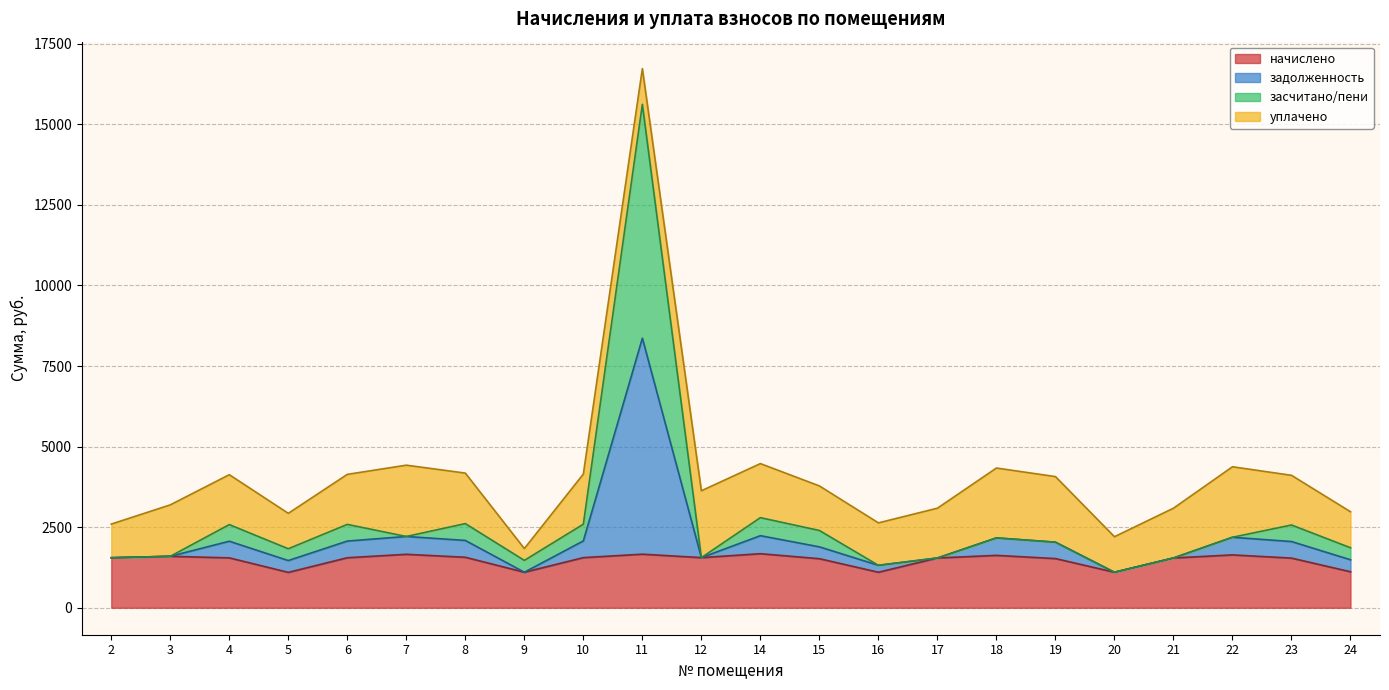

True or false: задолженность and начислено intersect in this chart.

False